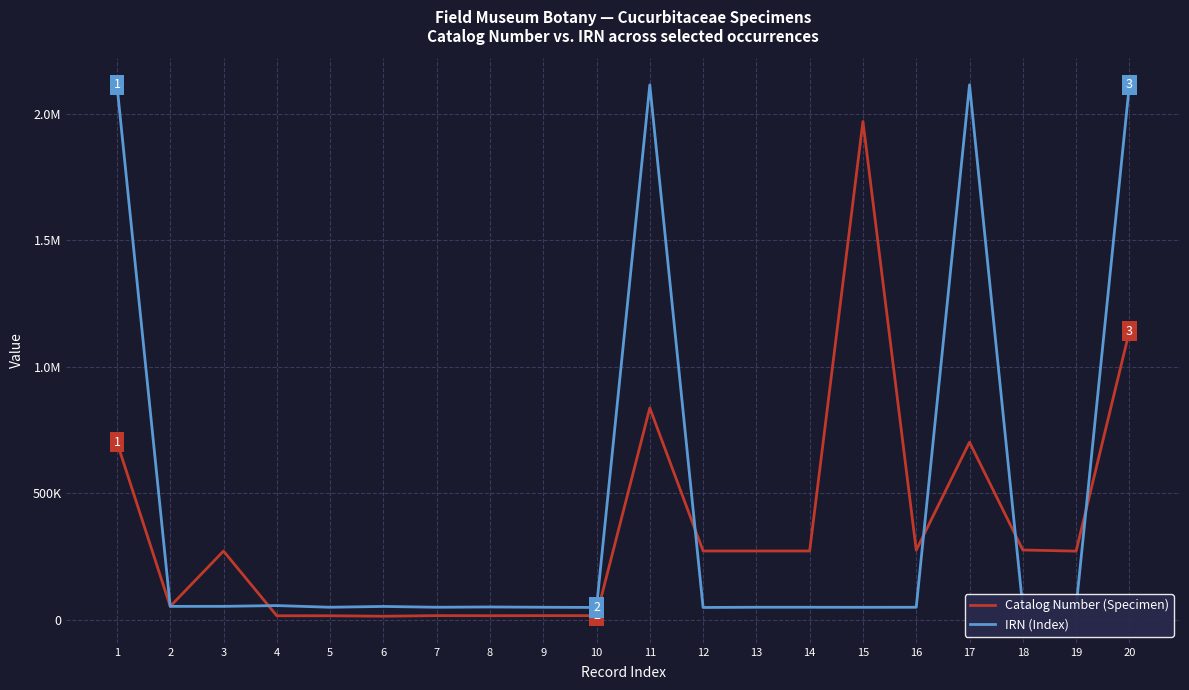

At how many categories does at least one series exceed 938397?

5